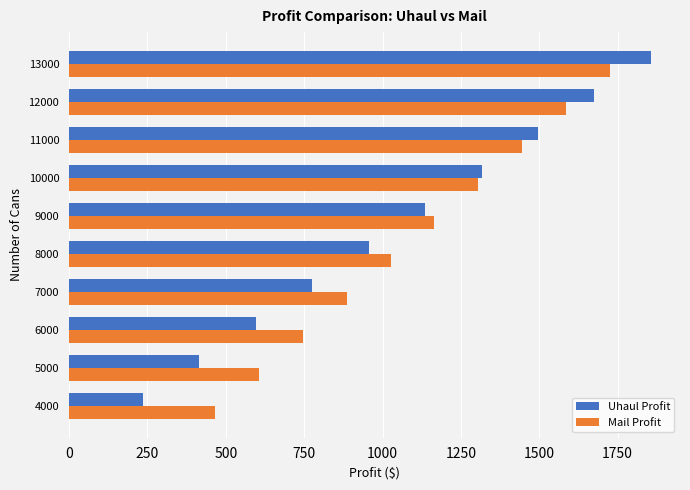

What value does the Mail Profit series have at 4000?

465.7